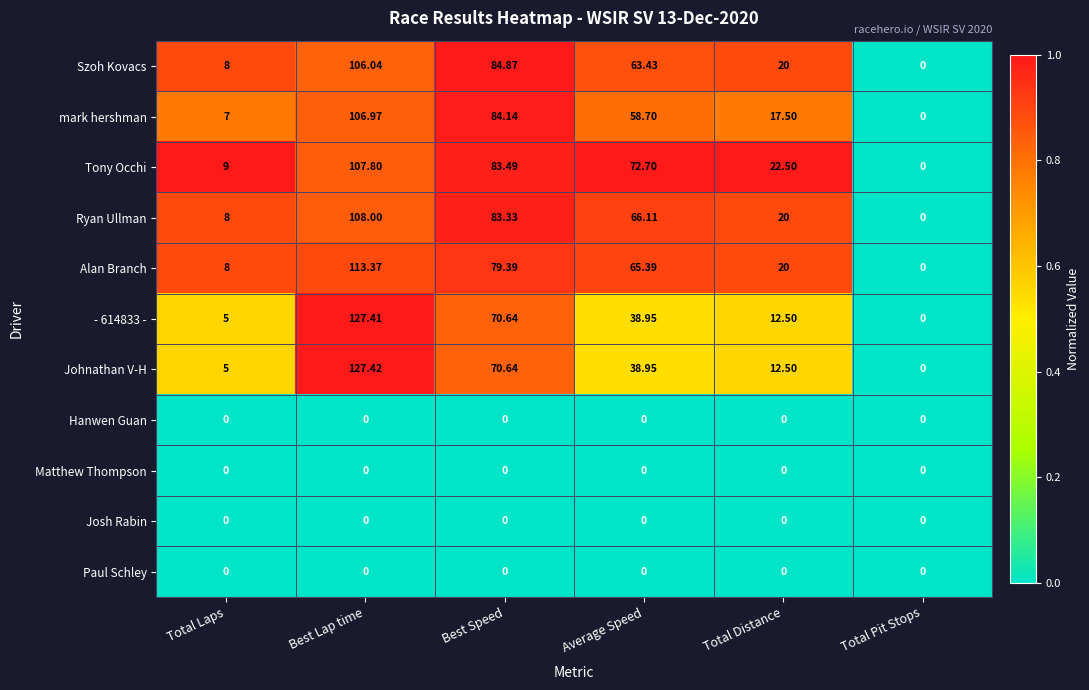

Rank the categories by Tony Occhi value from lowest to highest.

Total Pit Stops, Total Laps, Total Distance, Average Speed, Best Speed, Best Lap time